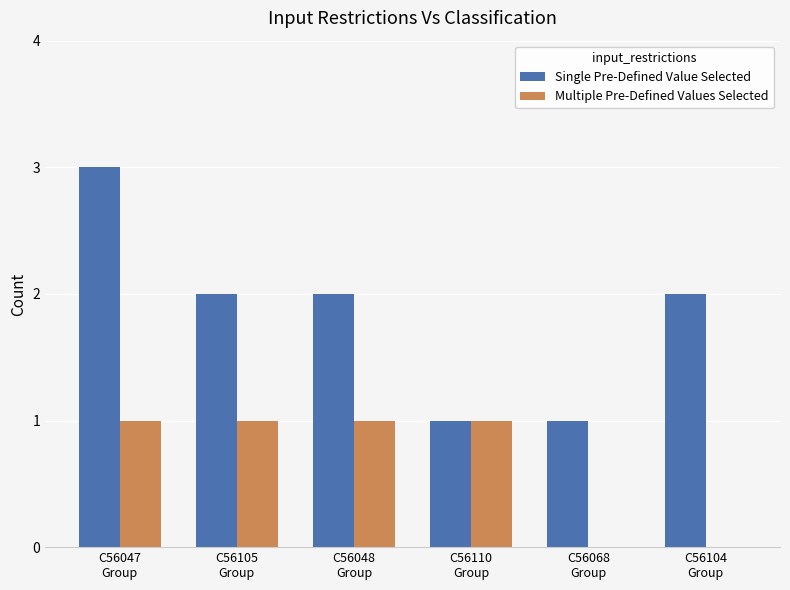

True or false: Multiple Pre-Defined Values Selected has a value of 1 at C56105
Group.

True